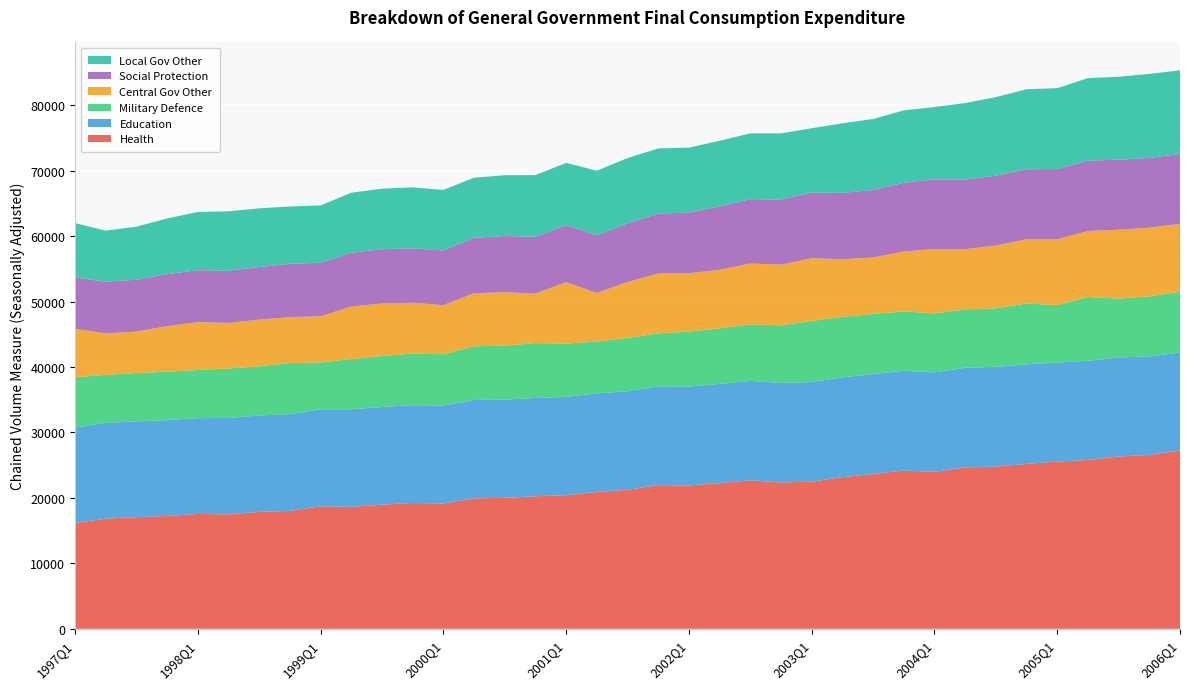

Reading left to right, list all the values displayed in this chart.

Health: 1997Q1=16171	1997Q2=16833	1997Q3=17058	1997Q4=17244	1998Q1=17547	1998Q2=17492	1998Q3=17869	1998Q4=18020	1999Q1=18722	1999Q2=18638	1999Q3=18972	1999Q4=19234	2000Q1=19144	2000Q2=19940	2000Q3=20009	2000Q4=20259	2001Q1=20413	2001Q2=20907	2001Q3=21241	2001Q4=21952	2002Q1=21912	2002Q2=22259	2002Q3=22689	2002Q4=22360	2003Q1=22485	2003Q2=23181	2003Q3=23647	2003Q4=24192	2004Q1=23982	2004Q2=24654	2004Q3=24791	2004Q4=25194	2005Q1=25558	2005Q2=25805	2005Q3=26327	2005Q4=26572	2006Q1=27253
Education: 1997Q1=14564	1997Q2=14648	1997Q3=14629	1997Q4=14642	1998Q1=14645	1998Q2=14718	1998Q3=14739	1998Q4=14764	1999Q1=14827	1999Q2=14911	1999Q3=14929	1999Q4=14929	2000Q1=14977	2000Q2=15026	2000Q3=15004	2000Q4=15010	2001Q1=15023	2001Q2=15066	2001Q3=15068	2001Q4=15087	2002Q1=15110	2002Q2=15164	2002Q3=15199	2002Q4=15224	2003Q1=15204	2003Q2=15254	2003Q3=15266	2003Q4=15241	2004Q1=15200	2004Q2=15241	2004Q3=15241	2004Q4=15216	2005Q1=15129	2005Q2=15157	2005Q3=15123	2005Q4=15049	2006Q1=14970
Military Defence: 1997Q1=7718	1997Q2=7319	1997Q3=7401	1997Q4=7404	1998Q1=7351	1998Q2=7569	1998Q3=7508	1998Q4=7821	1999Q1=7152	1999Q2=7664	1999Q3=7780	1999Q4=7893	2000Q1=7830	2000Q2=8206	2000Q3=8250	2000Q4=8390	2001Q1=8159	2001Q2=7909	2001Q3=8127	2001Q4=8108	2002Q1=8395	2002Q2=8481	2002Q3=8627	2002Q4=8788	2003Q1=9357	2003Q2=9226	2003Q3=9199	2003Q4=9060	2004Q1=9018	2004Q2=8917	2004Q3=8946	2004Q4=9298	2005Q1=8779	2005Q2=9737	2005Q3=9000	2005Q4=9173	2006Q1=9277
Central Gov Other: 1997Q1=7394	1997Q2=6347	1997Q3=6326	1997Q4=6963	1998Q1=7310	1998Q2=6960	1998Q3=7126	1998Q4=7030	1999Q1=7048	1999Q2=8034	1999Q3=8038	1999Q4=7767	2000Q1=7506	2000Q2=8107	2000Q3=8171	2000Q4=7575	2001Q1=9373	2001Q2=7428	2001Q3=8551	2001Q4=9149	2002Q1=8911	2002Q2=8961	2002Q3=9297	2002Q4=9276	2003Q1=9573	2003Q2=8820	2003Q3=8634	2003Q4=9158	2004Q1=9848	2004Q2=9202	2004Q3=9583	2004Q4=9809	2005Q1=10043	2005Q2=10091	2005Q3=10530	2005Q4=10496	2006Q1=10383
Social Protection: 1997Q1=7814	1997Q2=7900	1997Q3=7925	1997Q4=7944	1998Q1=7951	1998Q2=7963	1998Q3=8041	1998Q4=8132	1999Q1=8180	1999Q2=8216	1999Q3=8287	1999Q4=8315	2000Q1=8350	2000Q2=8464	2000Q3=8592	2000Q4=8668	2001Q1=8694	2001Q2=8828	2001Q3=8964	2001Q4=9153	2002Q1=9284	2002Q2=9681	2002Q3=9837	2002Q4=9964	2003Q1=10035	2003Q2=10131	2003Q3=10307	2003Q4=10498	2004Q1=10639	2004Q2=10622	2004Q3=10666	2004Q4=10710	2005Q1=10748	2005Q2=10751	2005Q3=10702	2005Q4=10666	2006Q1=10671
Local Gov Other: 1997Q1=8330	1997Q2=7794	1997Q3=8108	1997Q4=8508	1998Q1=8887	1998Q2=9094	1998Q3=8967	1998Q4=8768	1999Q1=8765	1999Q2=9178	1999Q3=9250	1999Q4=9321	2000Q1=9257	2000Q2=9184	2000Q3=9282	2000Q4=9424	2001Q1=9541	2001Q2=9861	2001Q3=9986	2001Q4=9954	2002Q1=9916	2002Q2=10027	2002Q3=10065	2002Q4=10094	2003Q1=9833	2003Q2=10631	2003Q3=10846	2003Q4=11074	2004Q1=11038	2004Q2=11706	2004Q3=12021	2004Q4=12223	2005Q1=12357	2005Q2=12606	2005Q3=12676	2005Q4=12841	2006Q1=12780